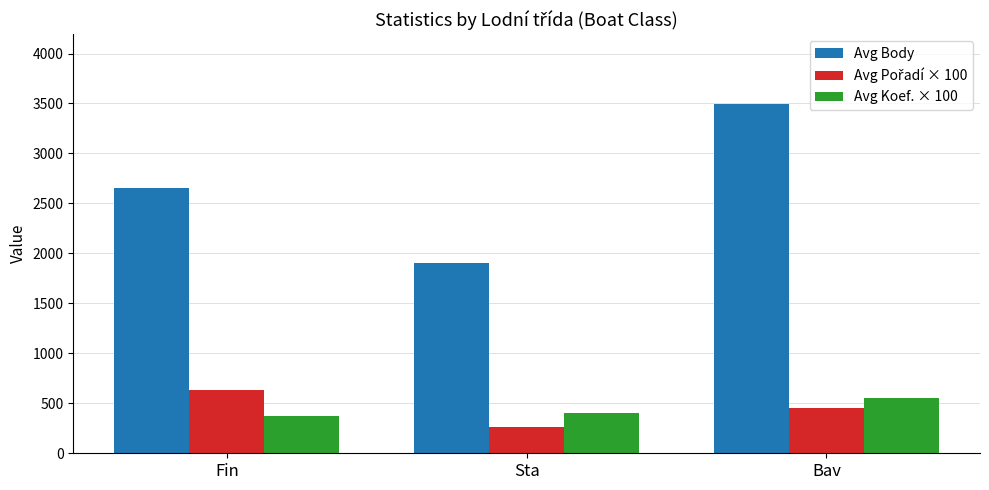

What is the difference between the maximum and minimum values in the Avg Body series?

1589.7